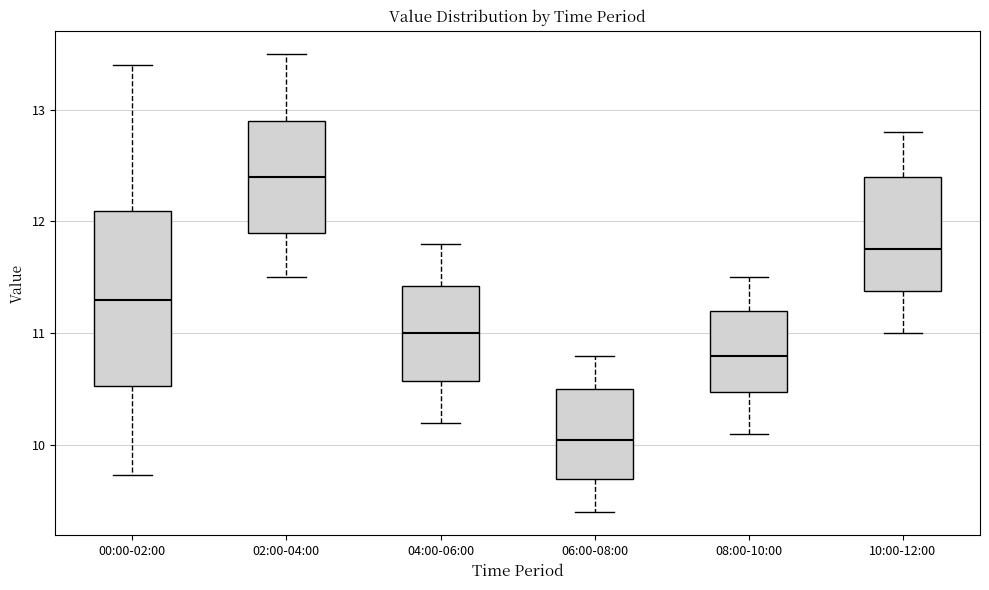

Reading left to right, read every box against the y-axis: the position of its median line, the range the box covers, and the ends of its whiskers. The values are not printed on the chart, so give them approximately, as read against the axis.

00:00-02:00: median 11.3, box 10.5 to 12.1, whiskers 9.7 to 13.4
02:00-04:00: median 12.4, box 11.9 to 12.9, whiskers 11.5 to 13.5
04:00-06:00: median 11.0, box 10.6 to 11.4, whiskers 10.2 to 11.8
06:00-08:00: median 10.1, box 9.7 to 10.5, whiskers 9.4 to 10.8
08:00-10:00: median 10.8, box 10.5 to 11.2, whiskers 10.1 to 11.5
10:00-12:00: median 11.8, box 11.4 to 12.4, whiskers 11.0 to 12.8